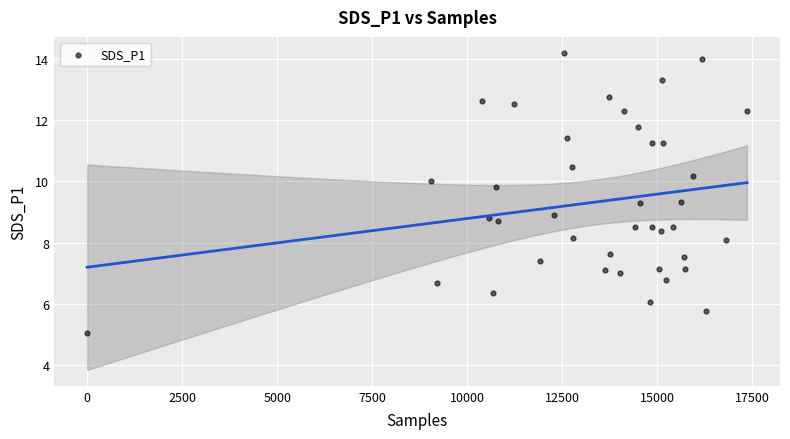

What is the range of Y values (max minus min)?

9.1